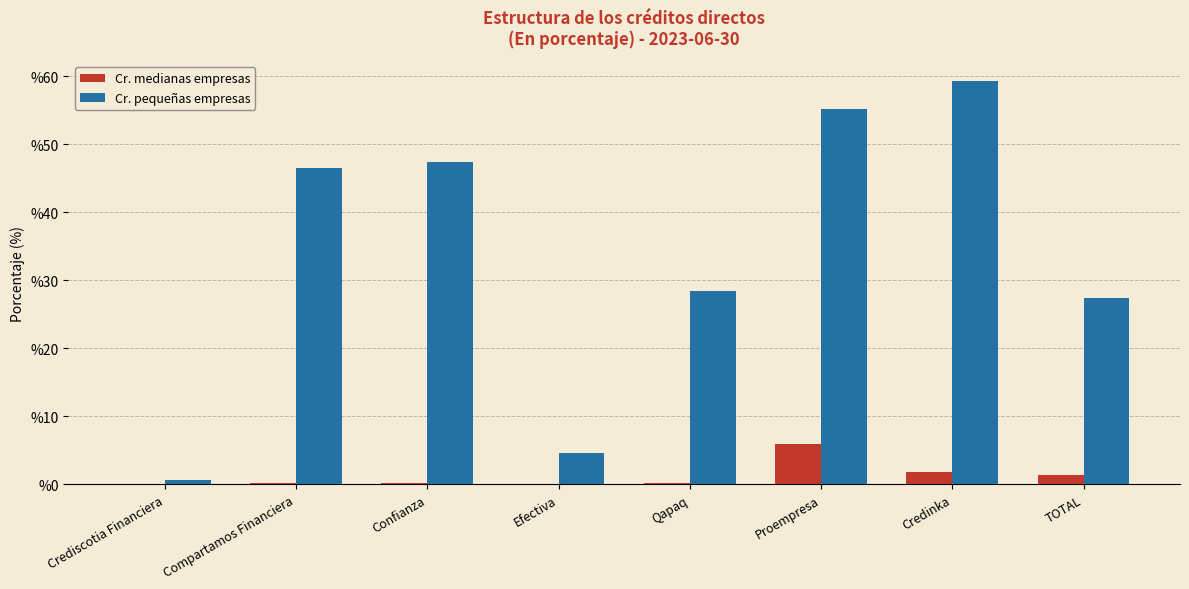

Which series has the largest total across all categories?

Cr. pequeñas empresas